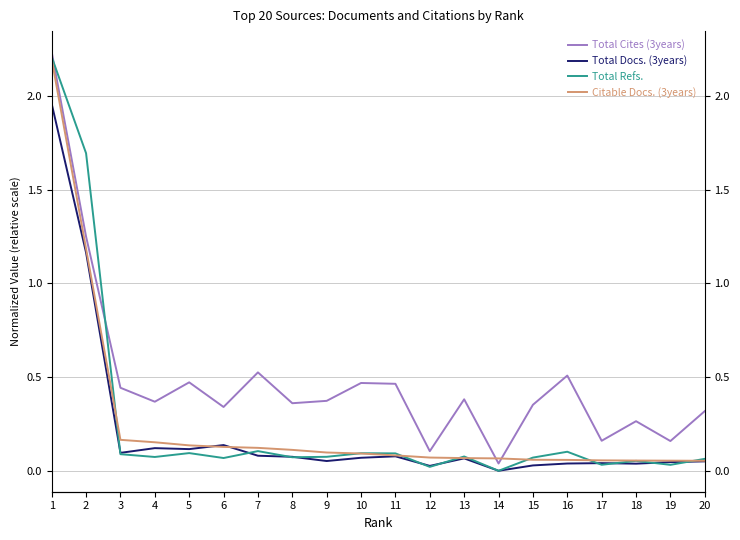

At 18, list the series in order from largest to smallest.

Total Cites (3years), Citable Docs. (3years), Total Refs., Total Docs. (3years)